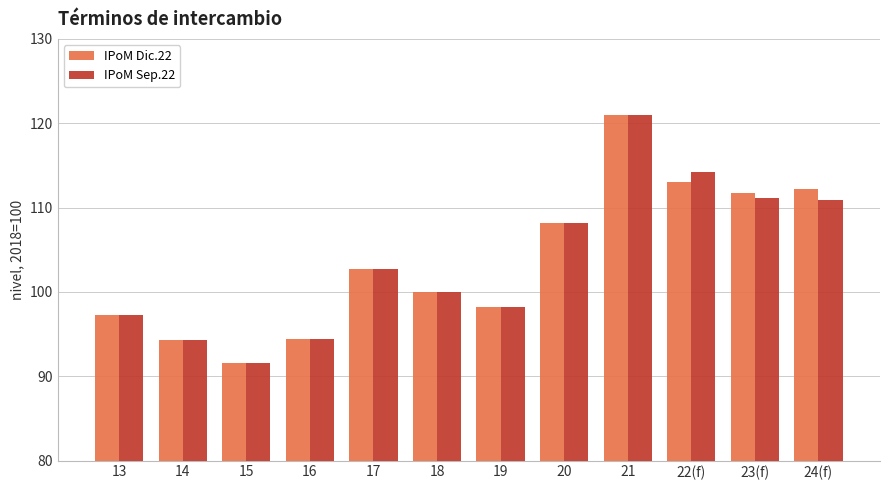

What is the difference between the IPoM Dic.22 values at 18 and 24(f)?

12.2